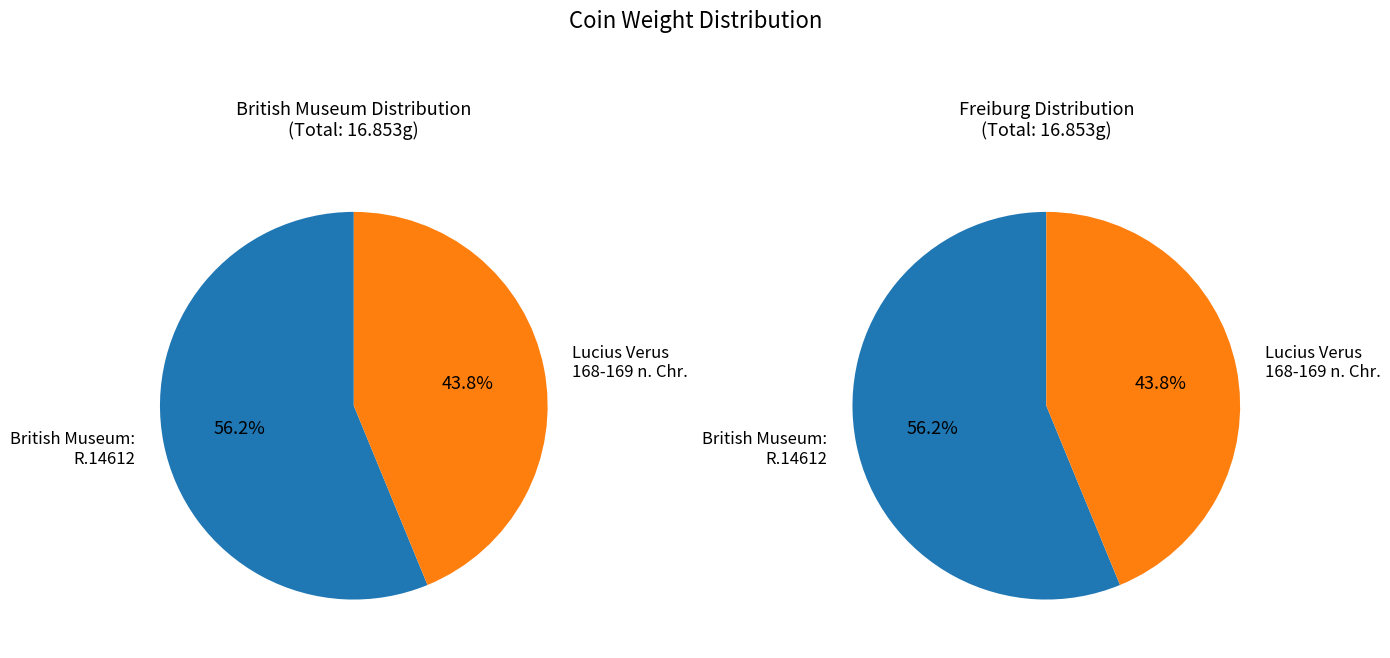

What is the change in value from British Museum: R.14612 to Lucius Verus 168-169 n. Chr.?

-2.1